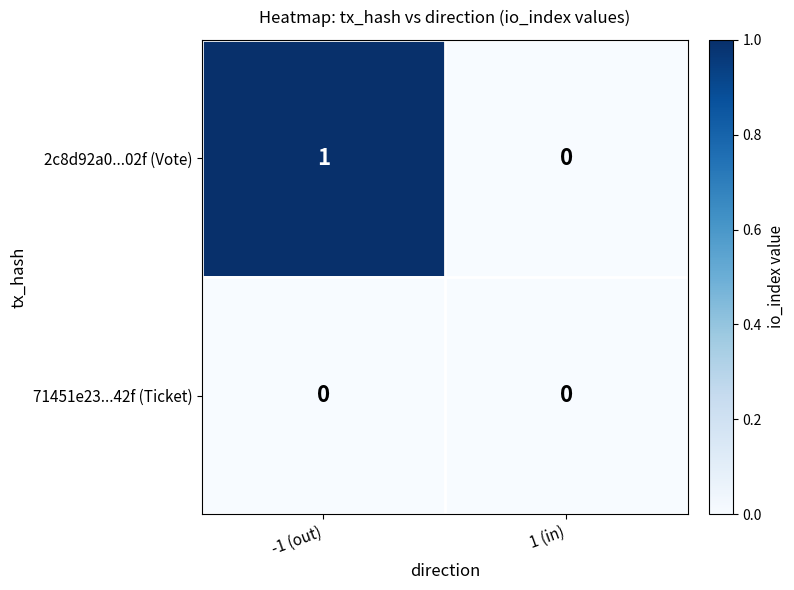

What is the greatest value displayed?

1